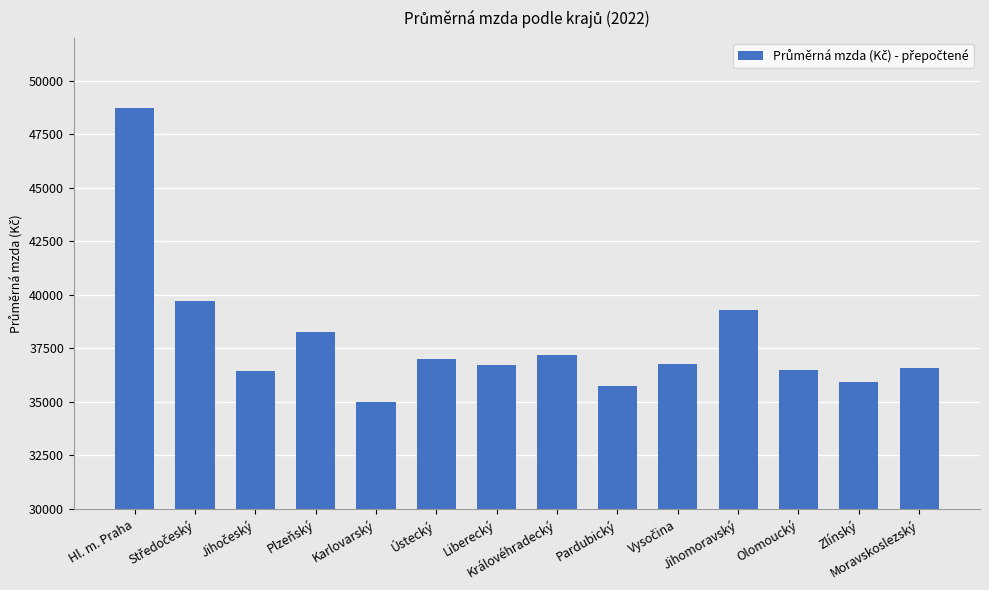

How many data points are less than 36765?

7